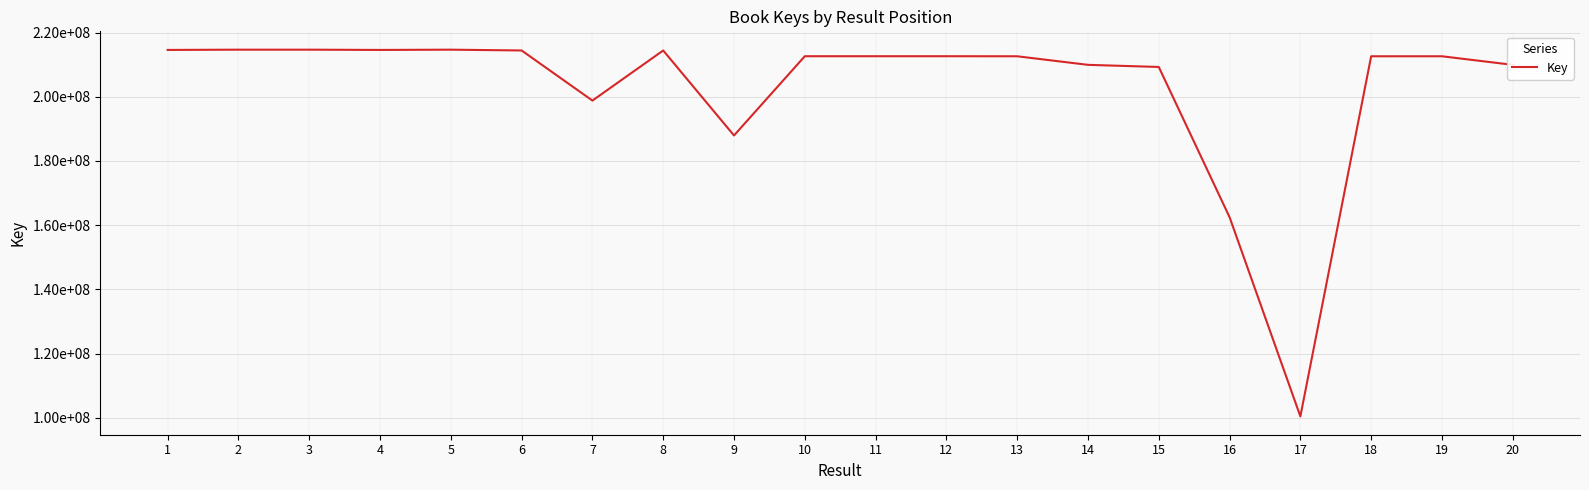

What is the ratio of the value at 6 to the value at 18?

1.0